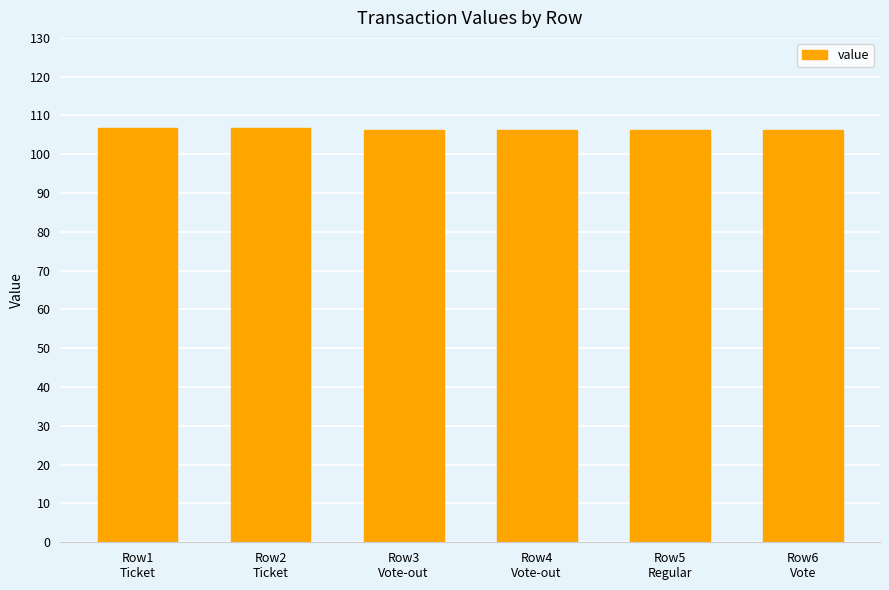

What is the maximum value shown in the chart?

106.8